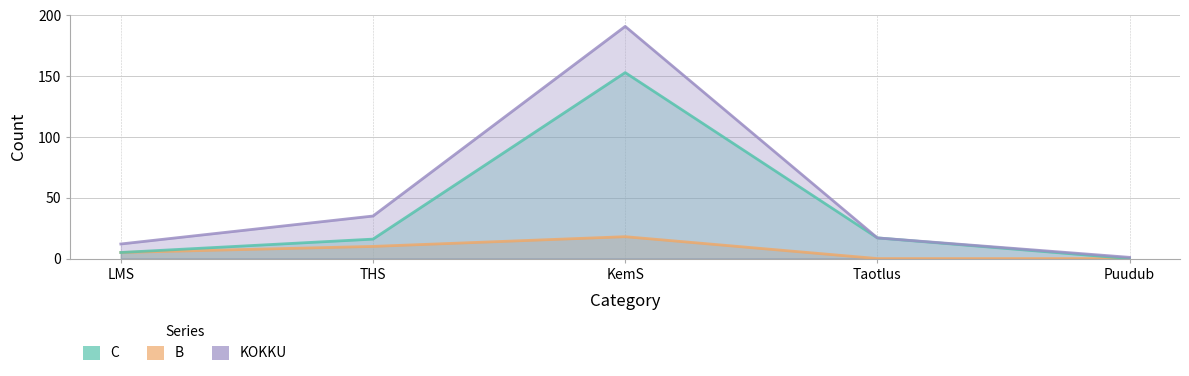

At which label does C first exceed 16?

KemS